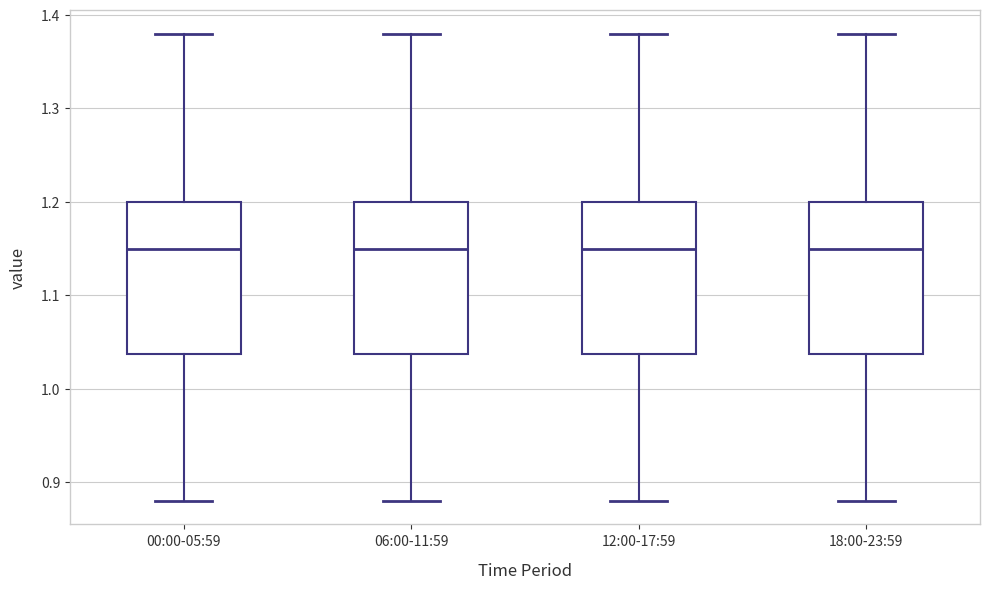

Where does the lower whisker of the box for 12:00-17:59 end on the y-axis? The values are not printed on the chart, so give them approximately, as read against the axis.

0.88